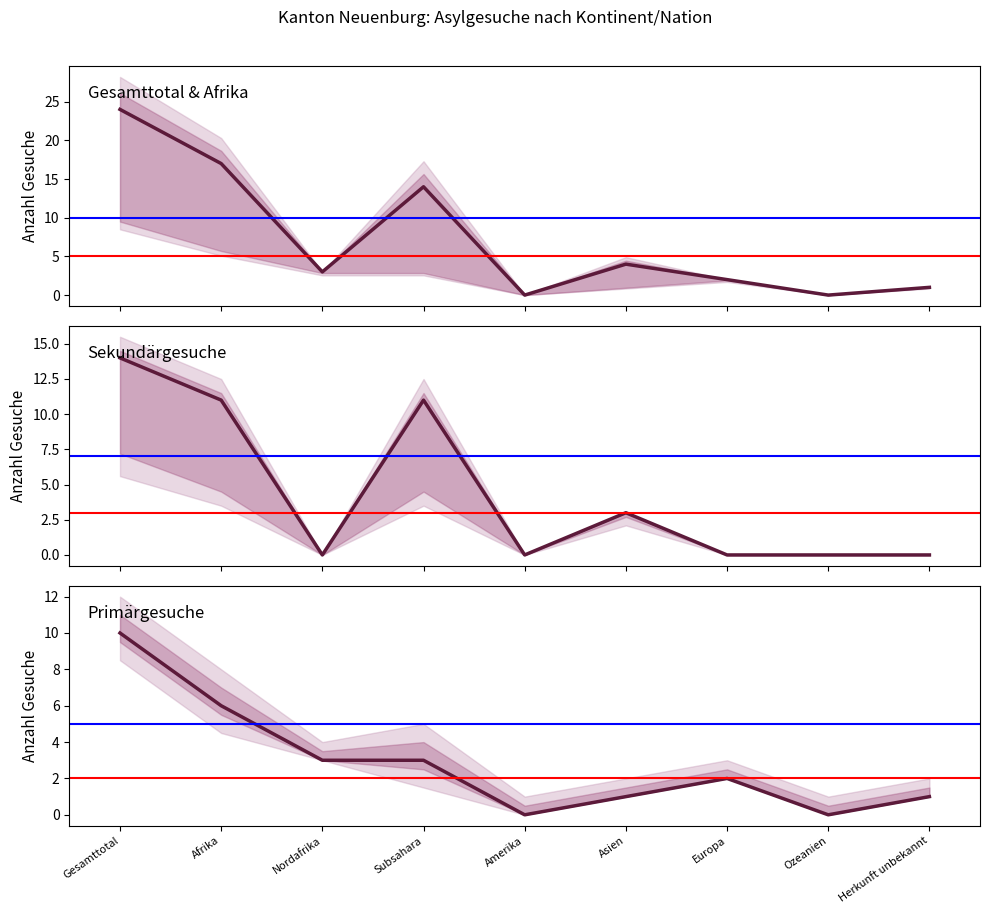

At how many categories does at least one series exceed 11?

3